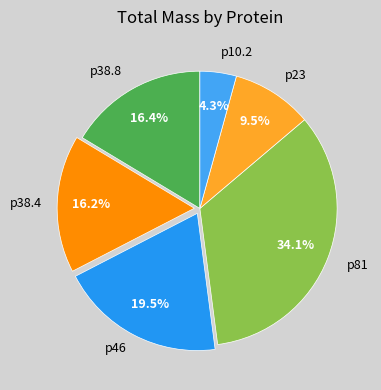

How many slices are in this pie chart?

6